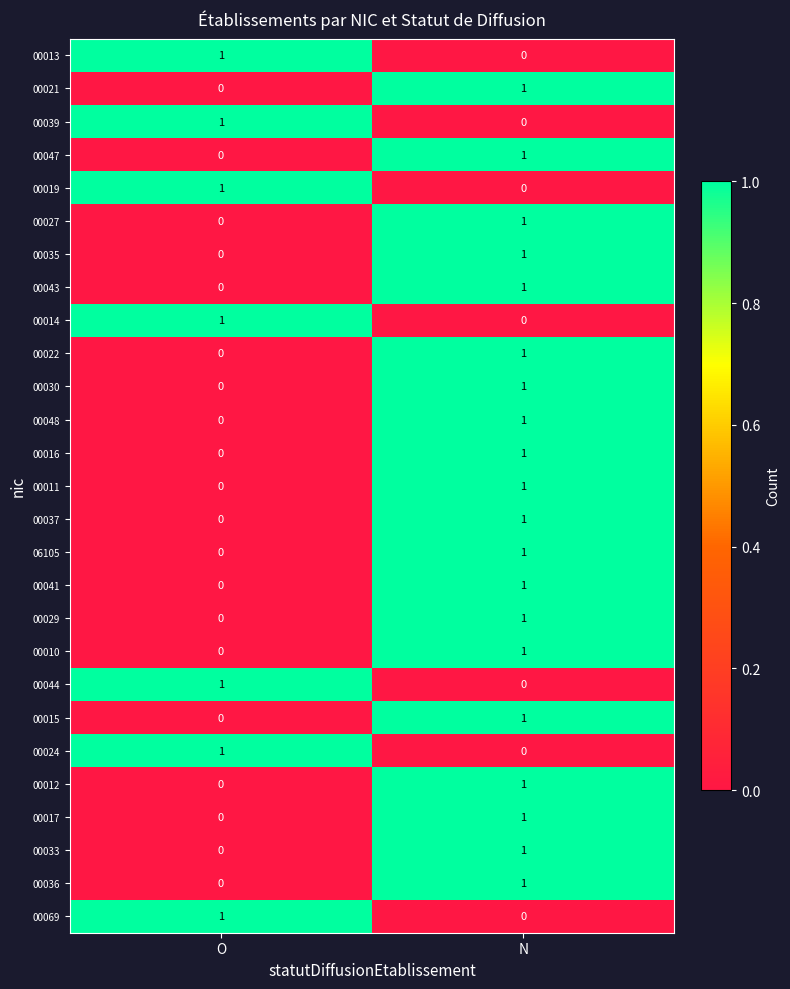

At which label does 00012 reach its minimum?

O